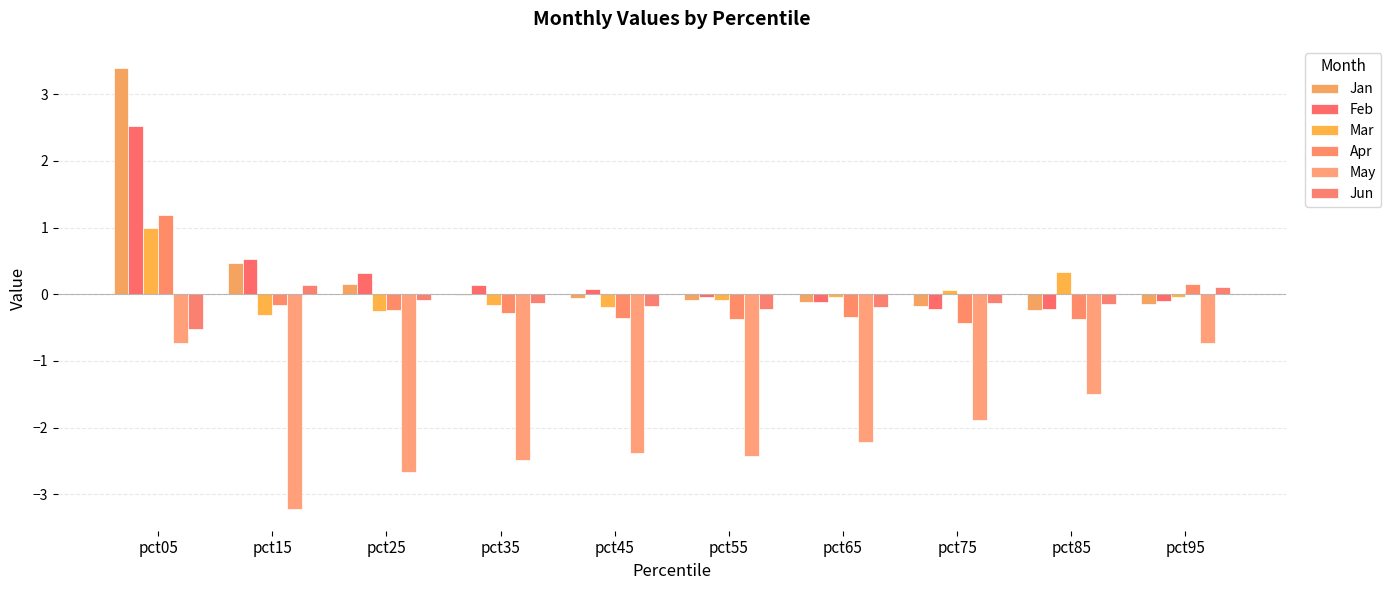

Does the chart contain stacked bars?

No